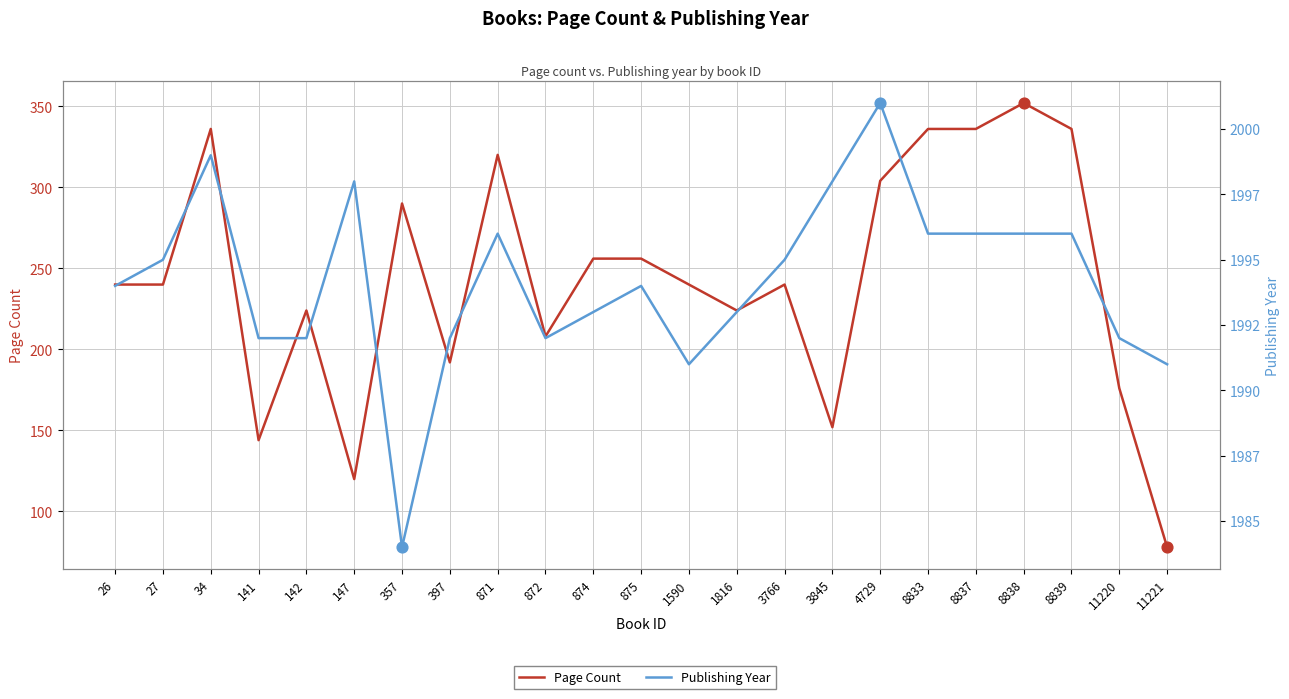

Which series contains the highest Y value?

Publishing Year